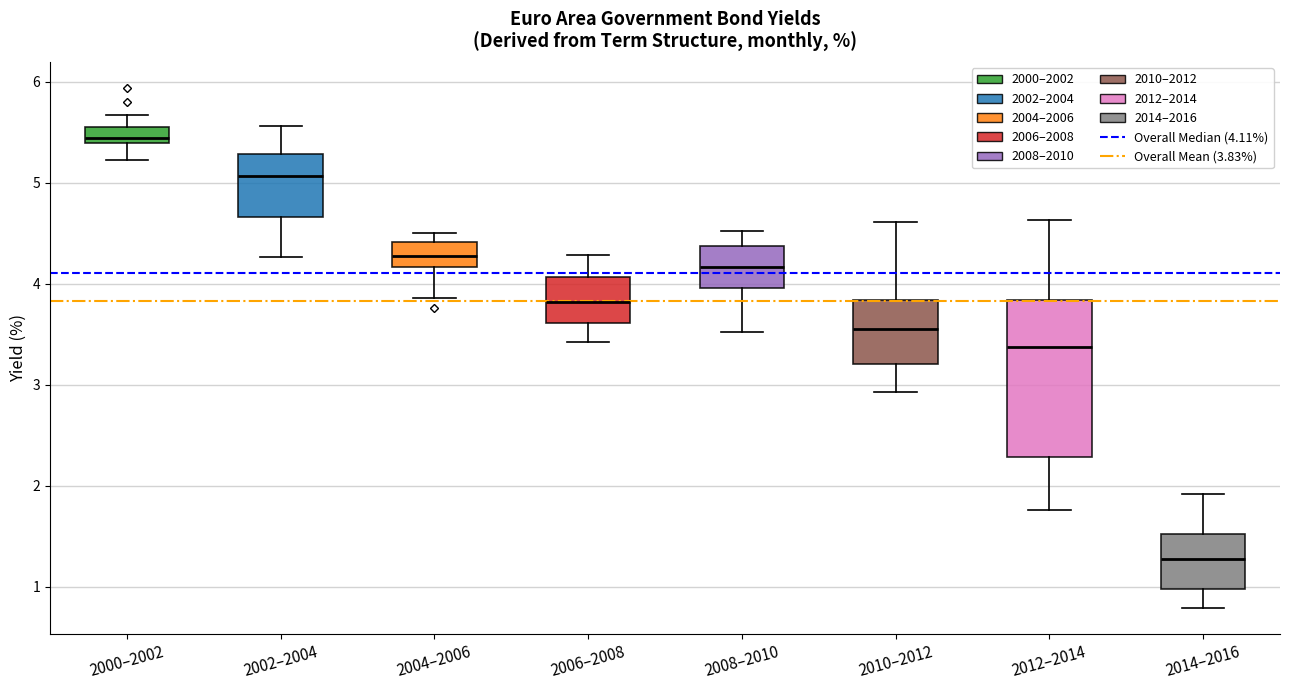

Where does the lower whisker of the box for 2008–2010 end on the y-axis? The values are not printed on the chart, so give them approximately, as read against the axis.

3.5